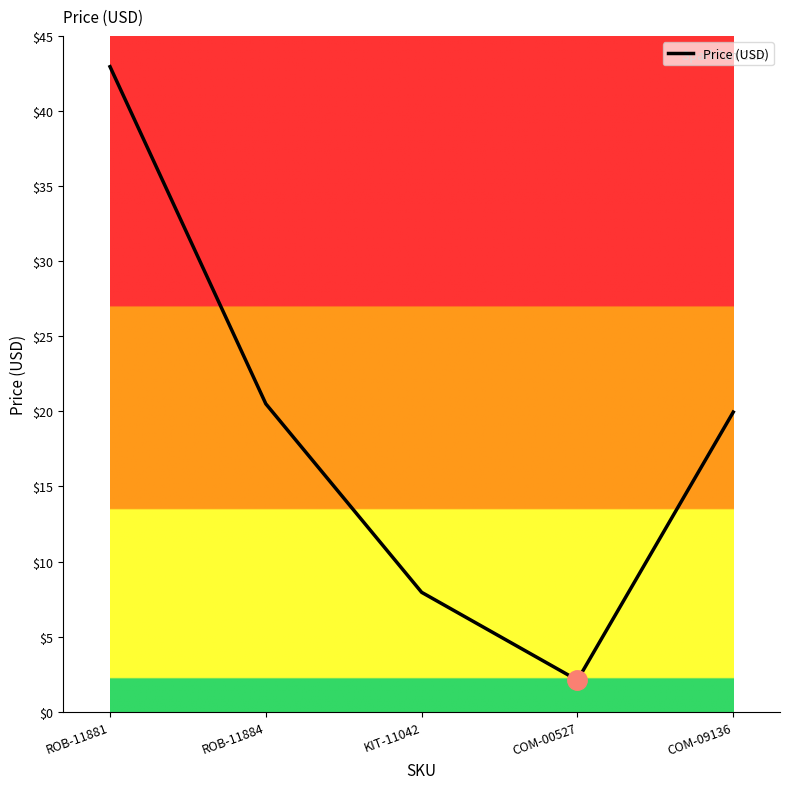

How many distinct data groups are displayed?

1